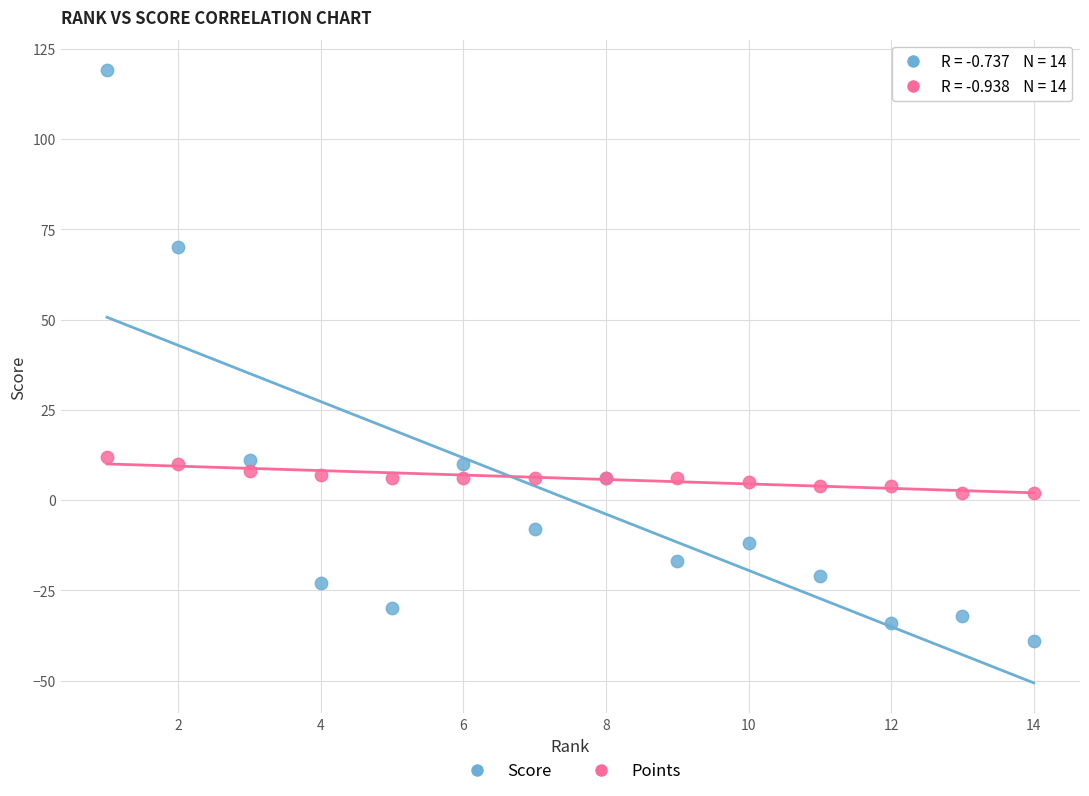

Which series reaches the minimum Y coordinate?

Score